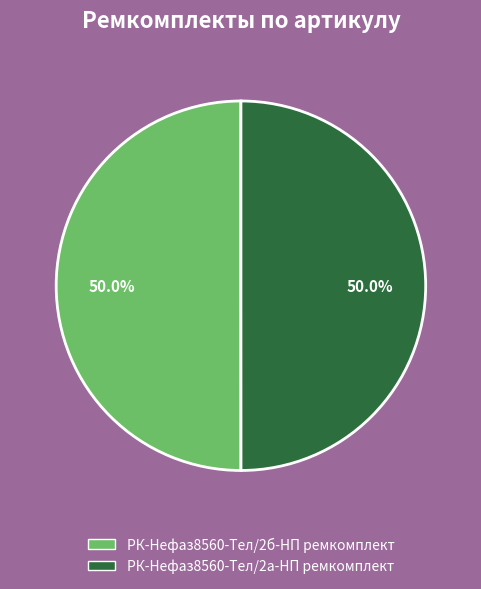

To the nearest percent, what is the average slice percentage?

50%